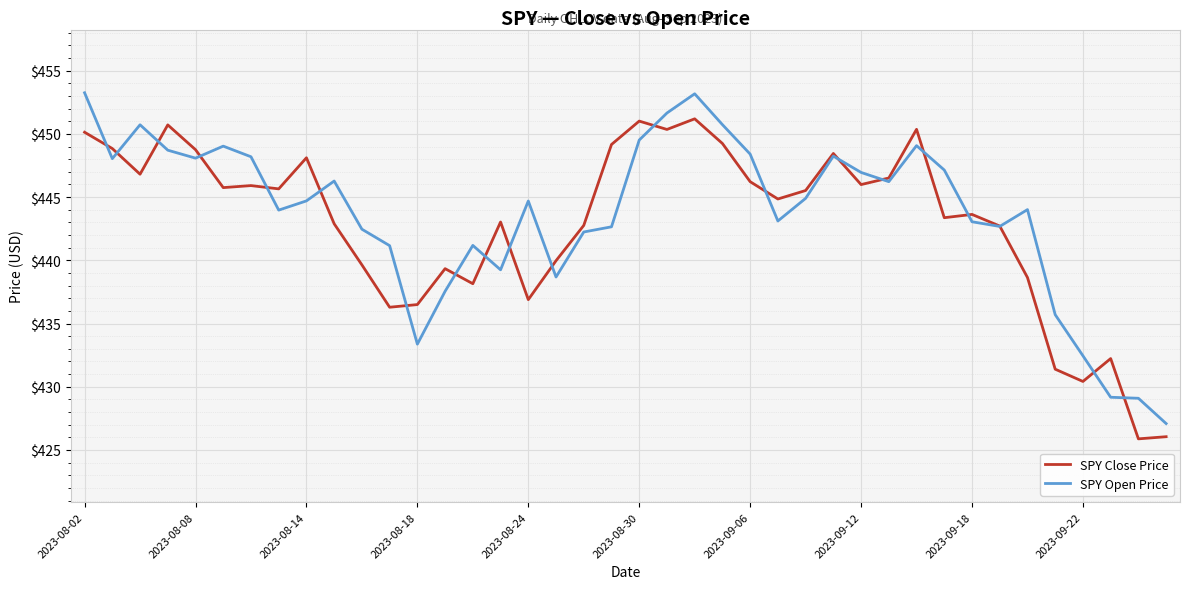

Rank the series by their maximum value, from highest to lowest.

SPY Open Price, SPY Close Price